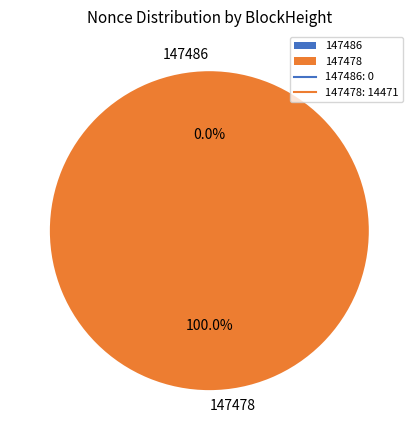

Is it true that 147478 is 100% of the pie?

True